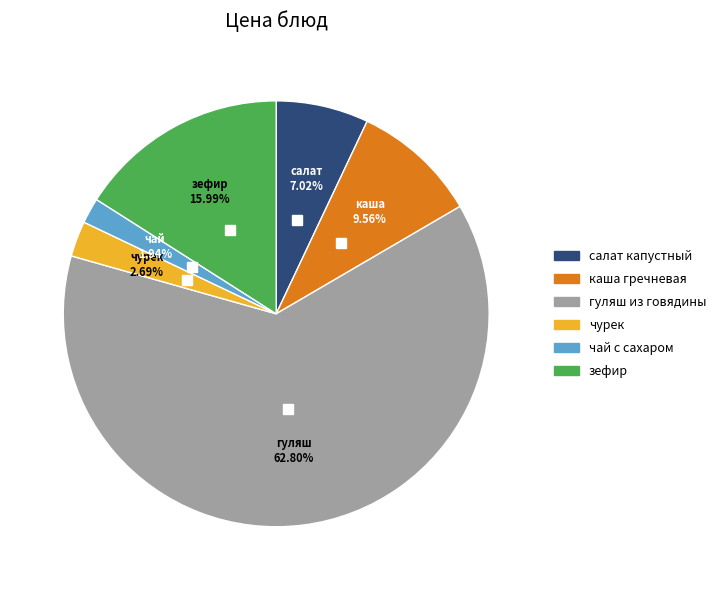

To the nearest percent, what percentage of the pie is чурек?

3%